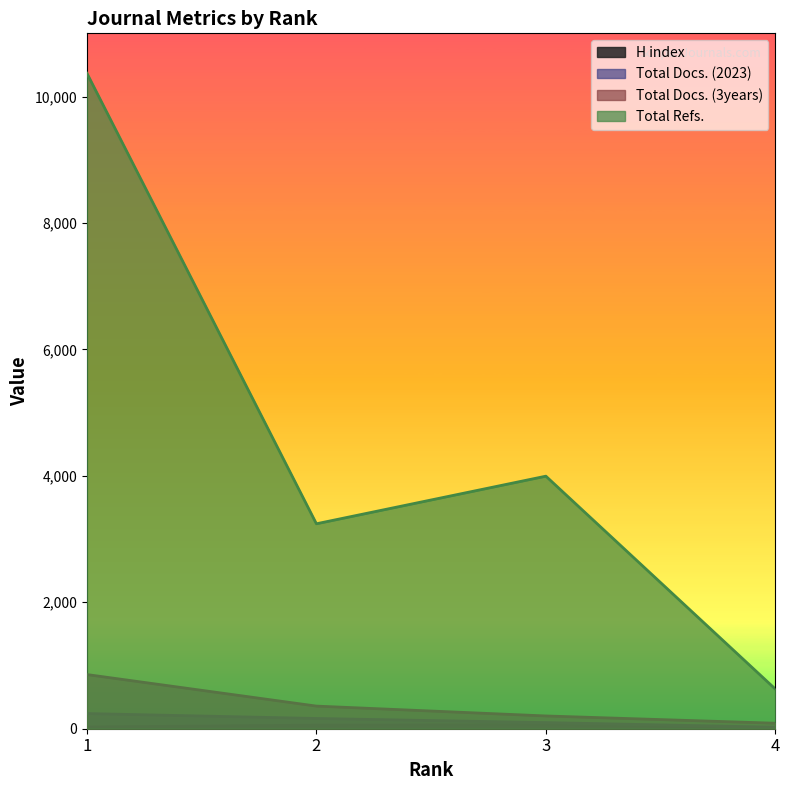

What is the average value of the Total Refs. series?

4558